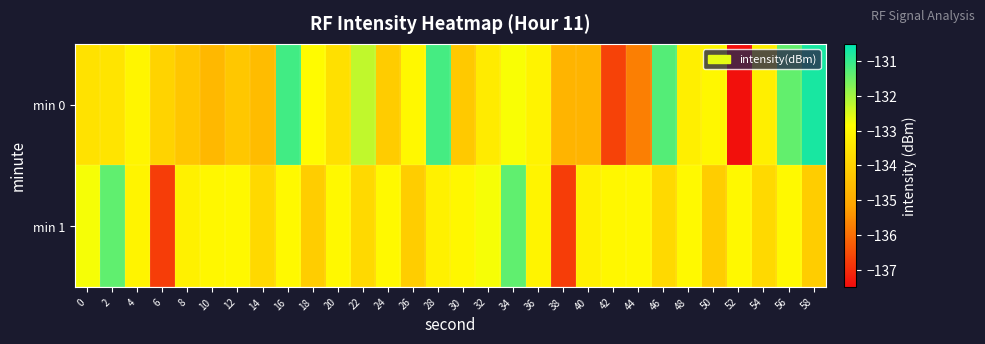

At how many categories does at least one series exceed -136?

30